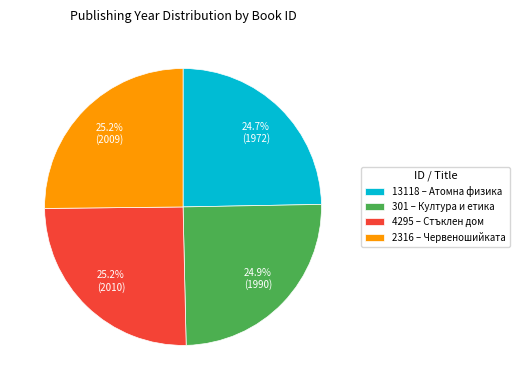

Count the number of slices in the pie.

4